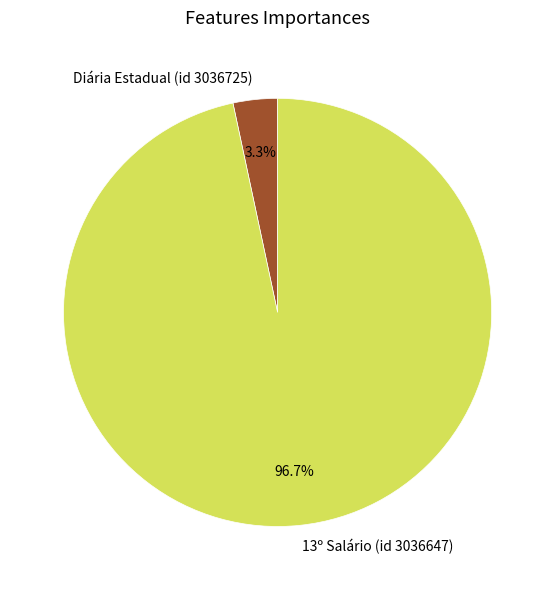

What percentage is the Diária Estadual (id 3036725) slice, to the nearest percent?

3%